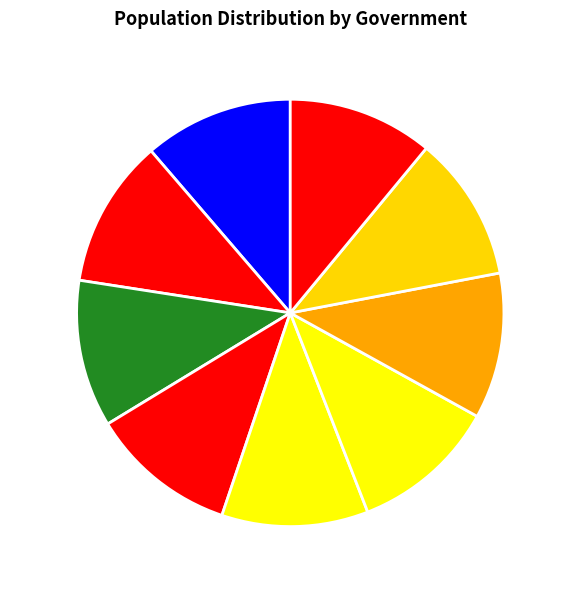

Combined, do Merkel and Palmer account for over 50%?

No